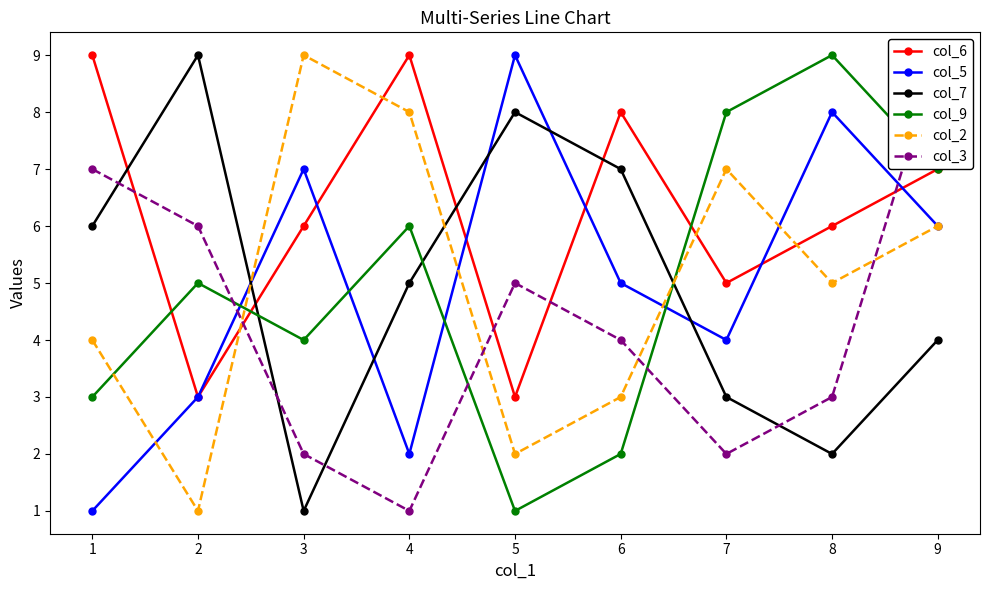

True or false: col_9 and col_6 intersect in this chart.

True